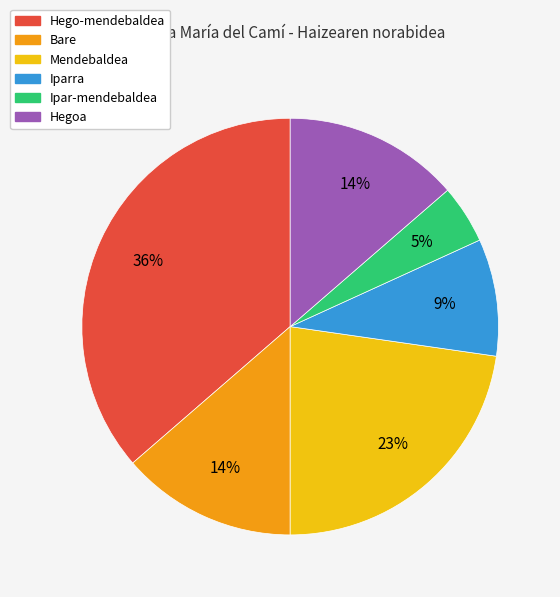

To the nearest percent, what portion does Iparra represent?

9%